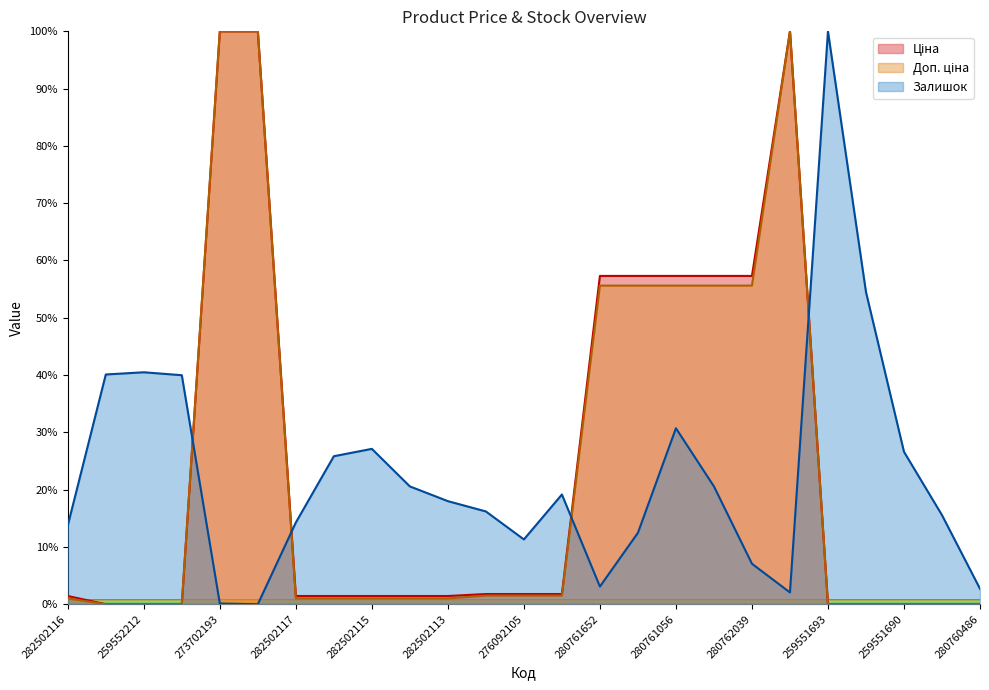

Which series has the widest spread of values?

Ціна